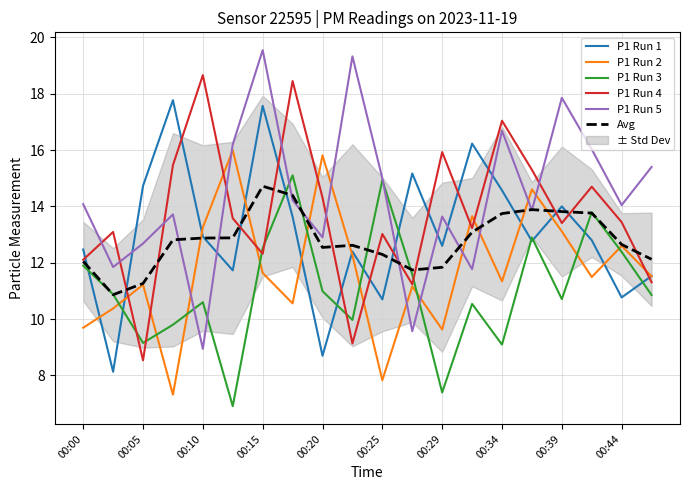

Does the chart display data point markers on the line(s)?

No